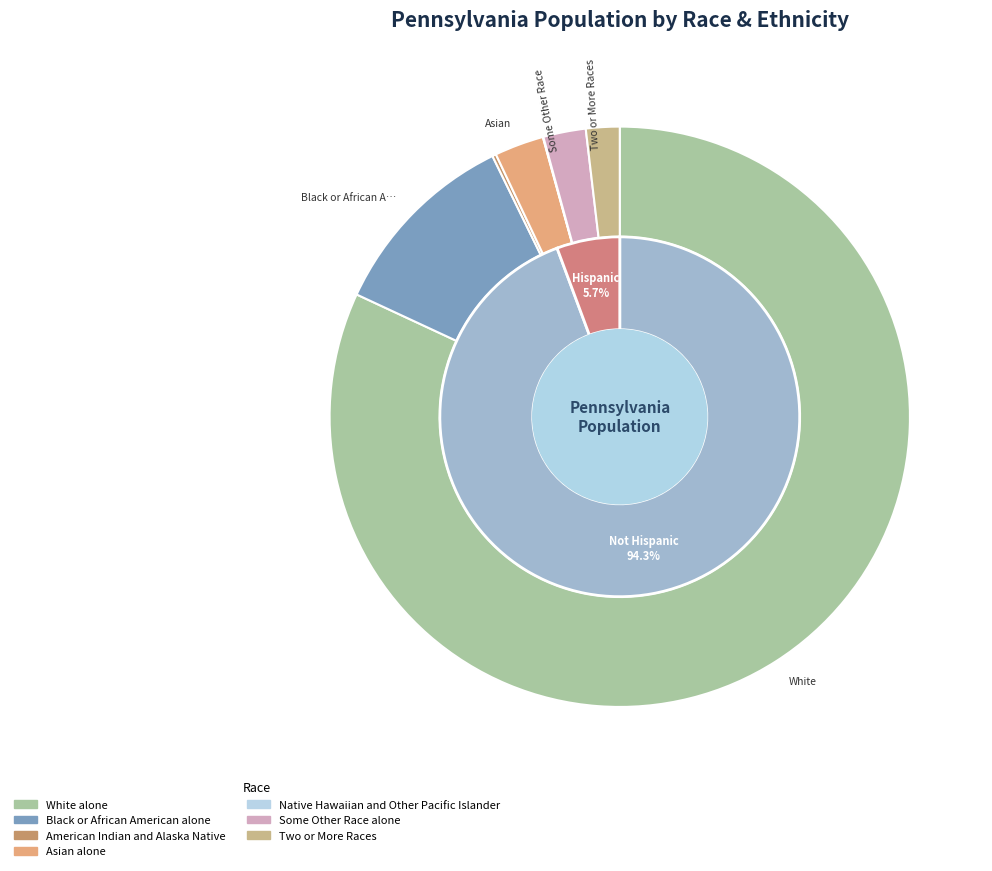

Count the number of slices in the pie.

7